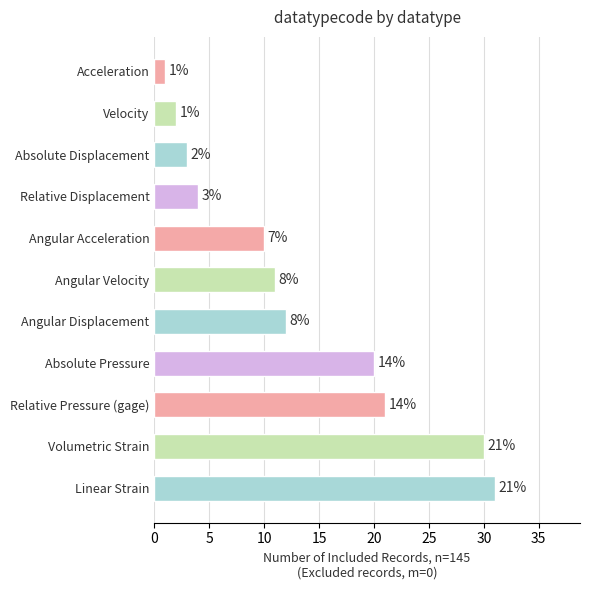

The value at Relative Displacement is 7. True or false?

False